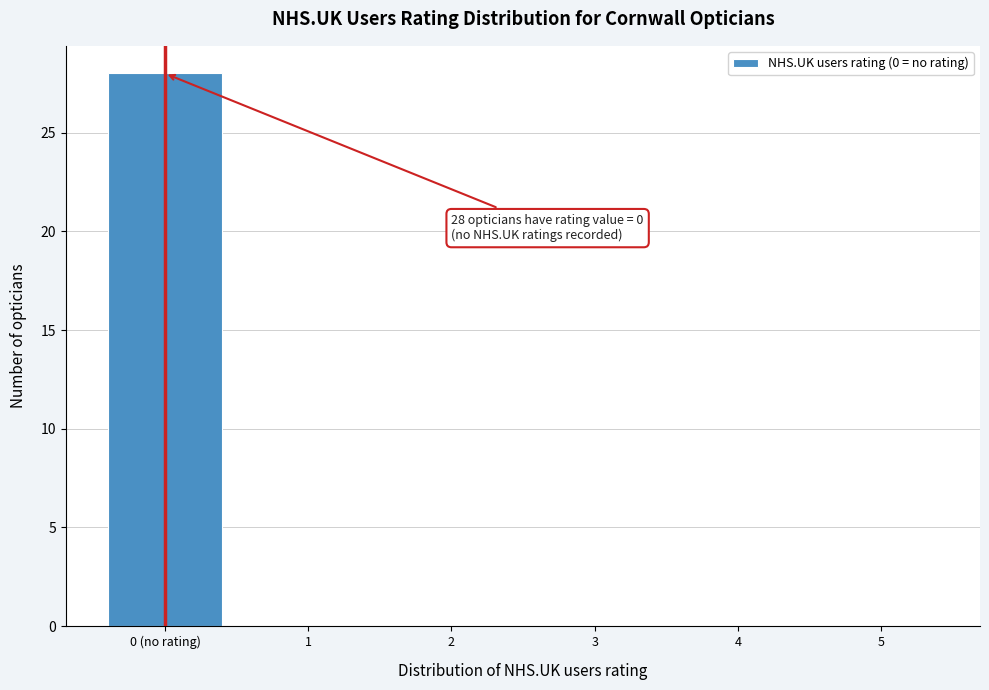

Reading left to right, transcribe all the data shown in this chart.

0 (no rating)=28	1=0	2=0	3=0	4=0	5=0